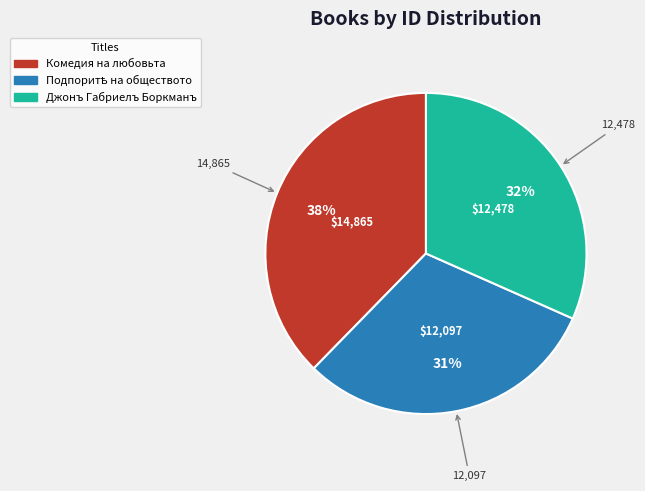

Is there any slice that represents more than half of the pie?

No